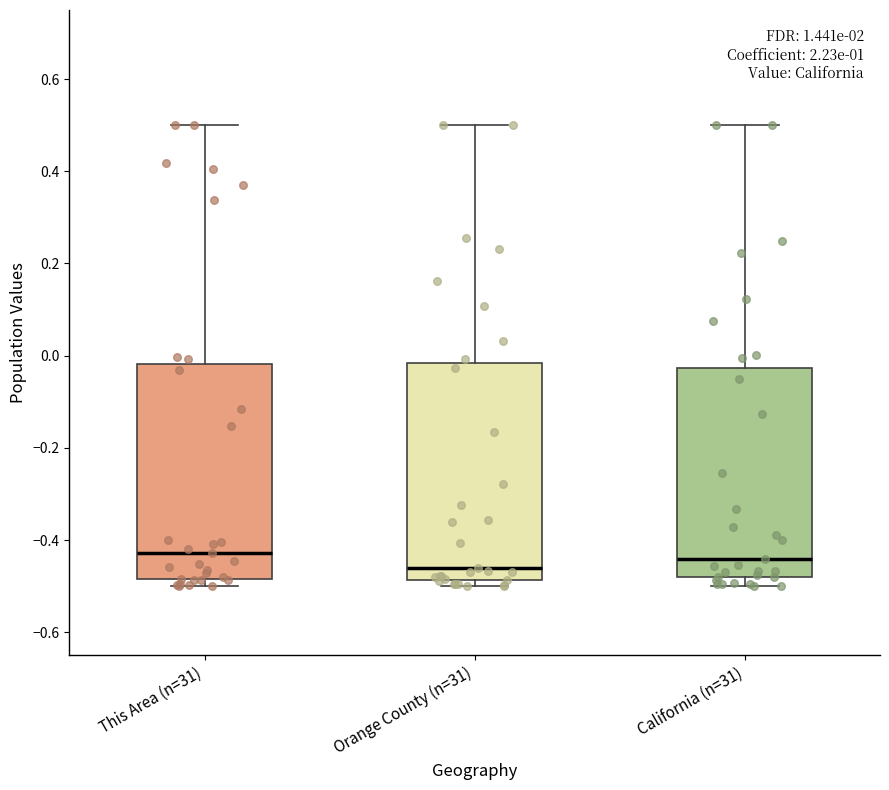

Where does the upper whisker of the box for This Area (n=31) end on the y-axis? The values are not printed on the chart, so give them approximately, as read against the axis.

0.50